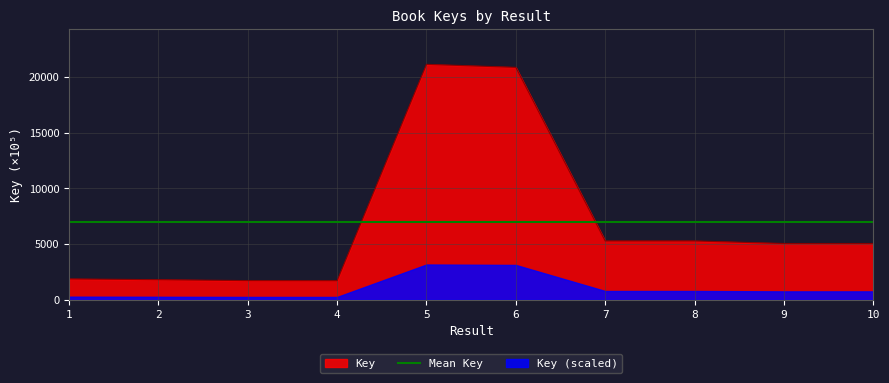

At which label does the data first exceed 5050?

5